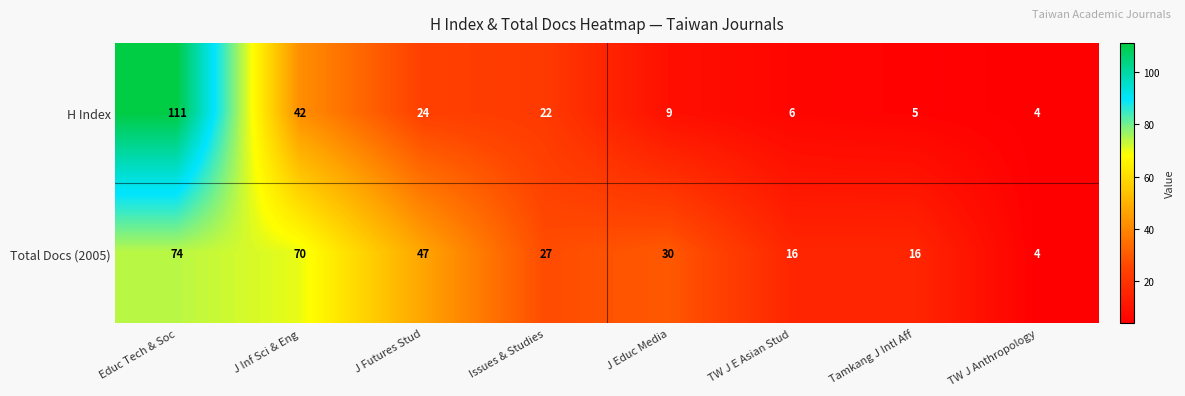

What value does the Total Docs (2005) series have at J Inf Sci & Eng, to the nearest 5?

70